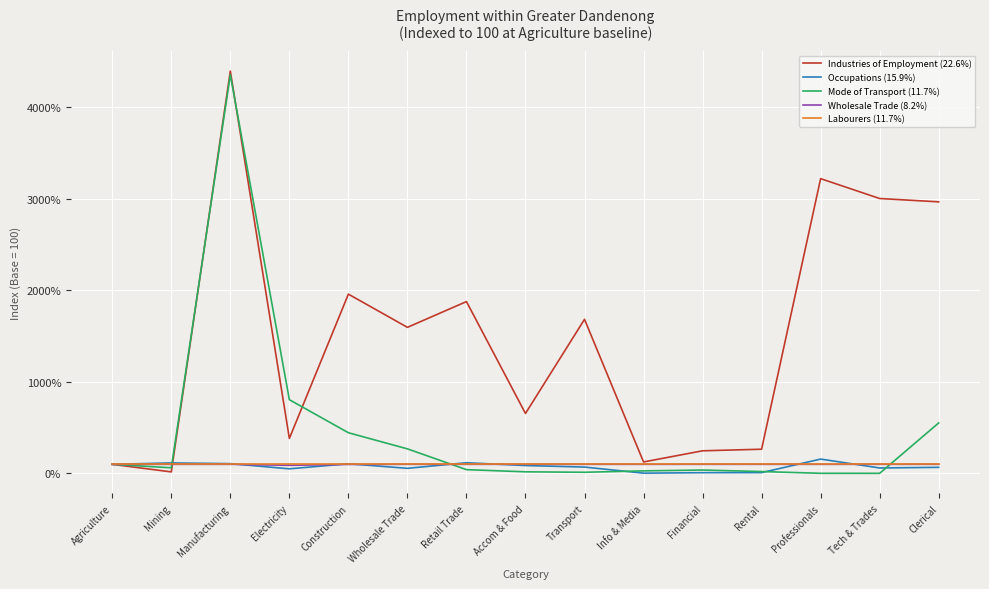

What is the difference between the highest and lowest values at Construction?

1857.9